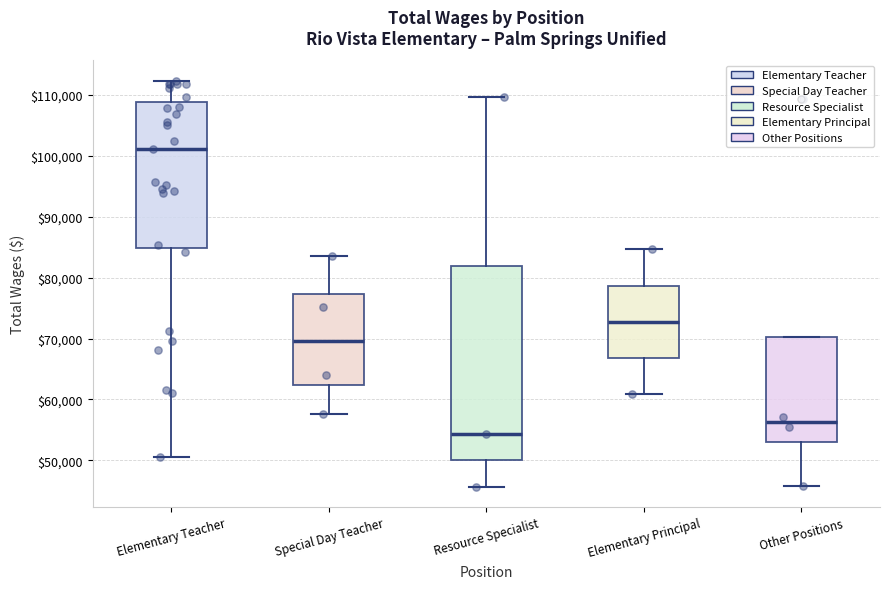

Which box has the highest median line?

Elementary Teacher